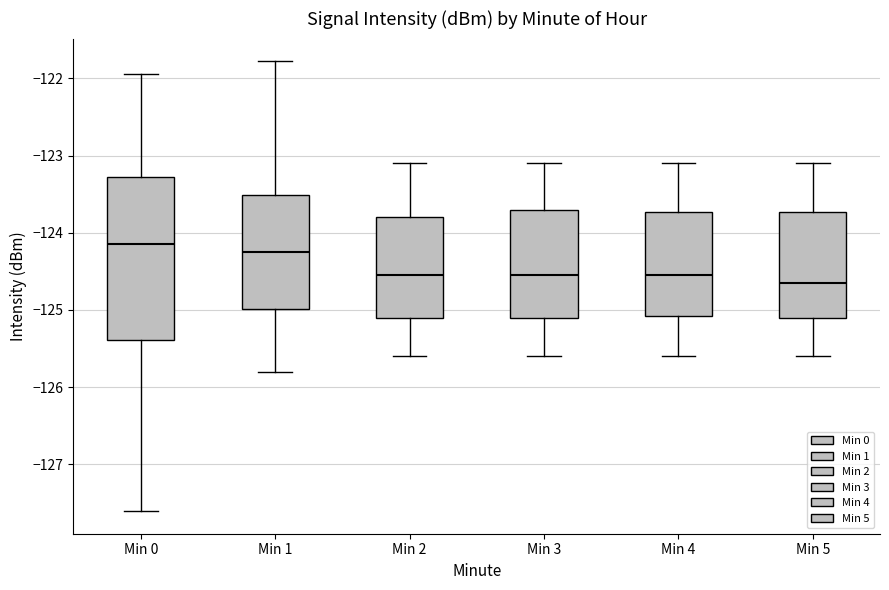

Where is the upper edge of the box for Min 2 on the y-axis? The values are not printed on the chart, so give them approximately, as read against the axis.

-123.8